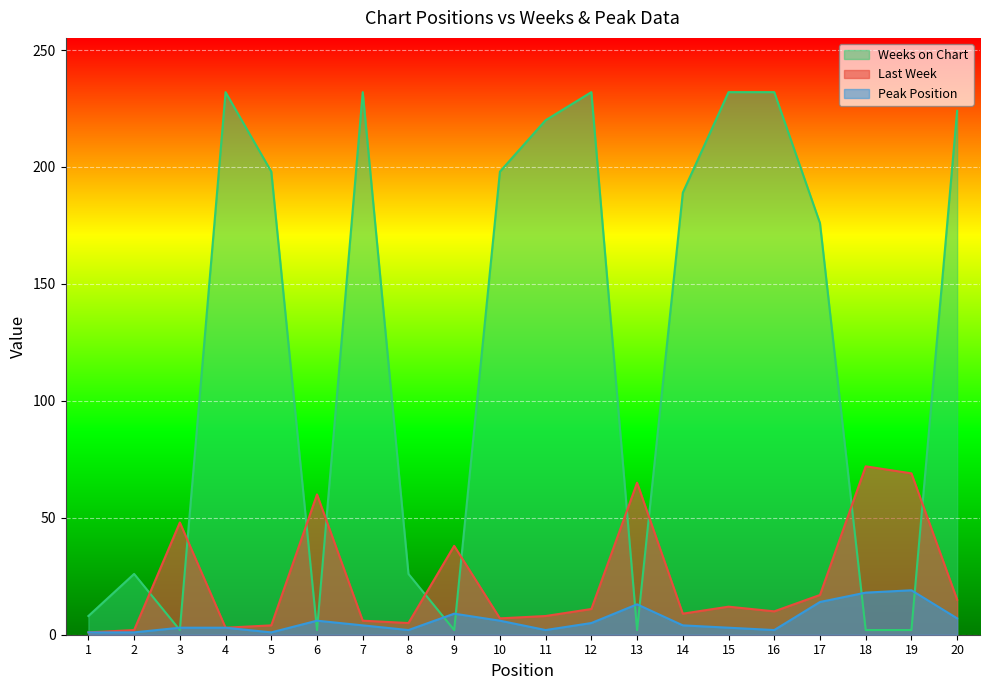

What value does the Weeks on Chart series have at 14, to the nearest 10?

190